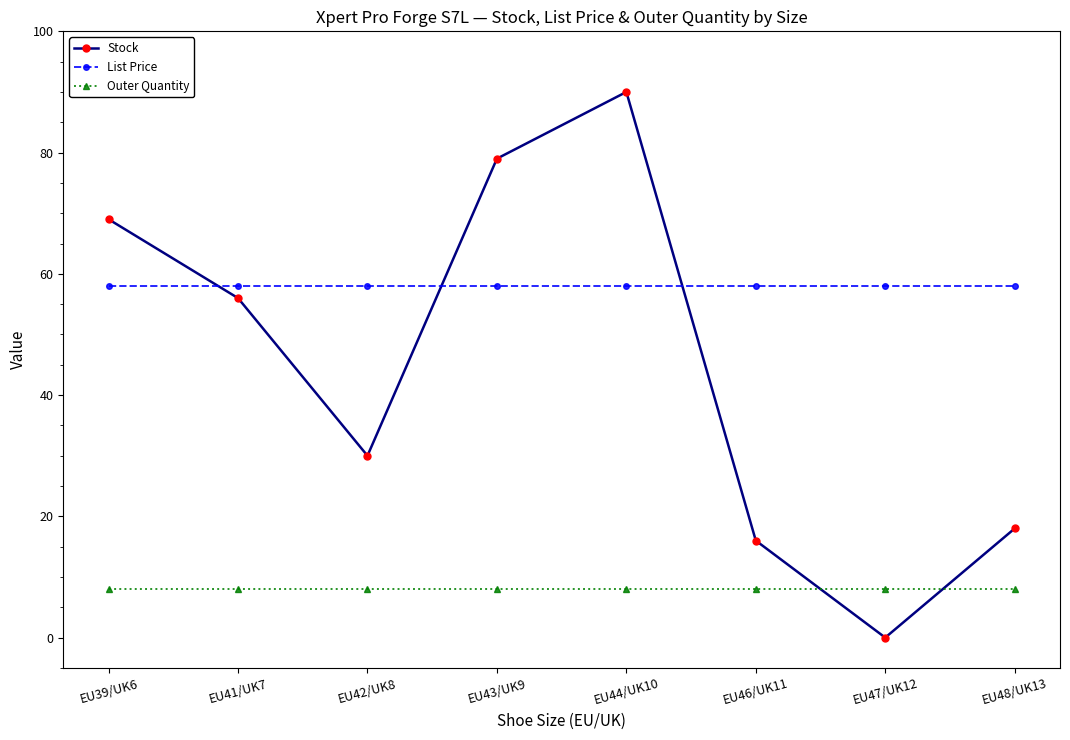

Which series has the largest total across all categories?

List Price